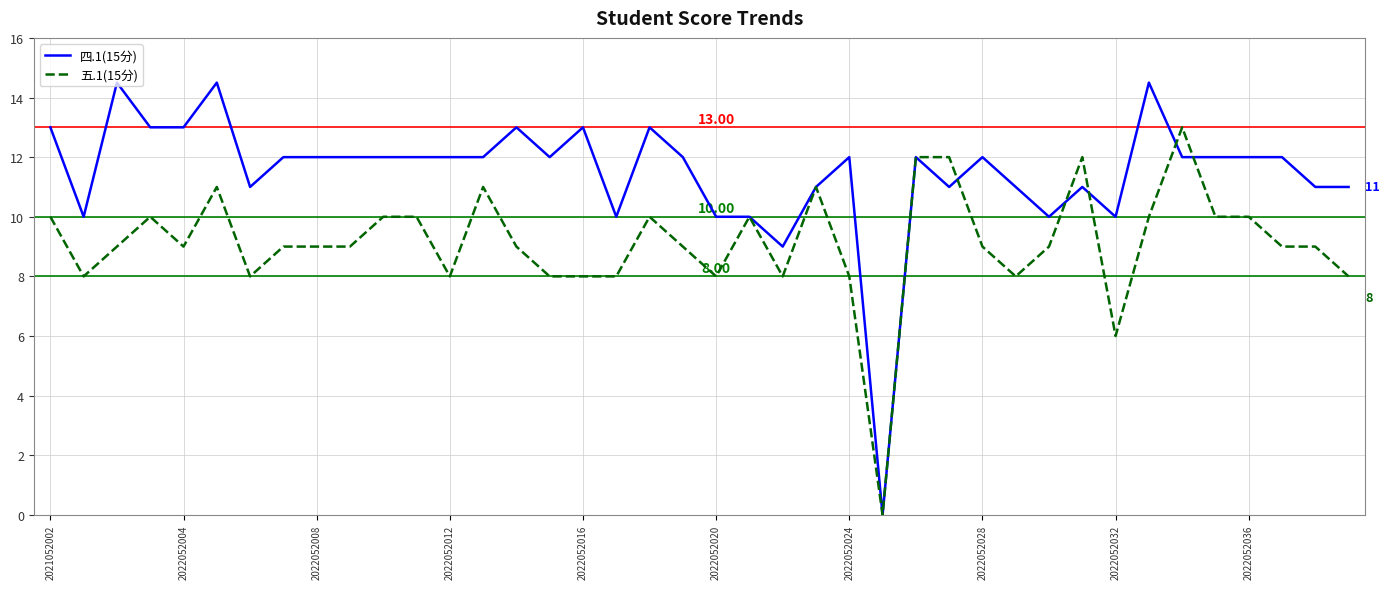

How many lines are shown in the chart?

2